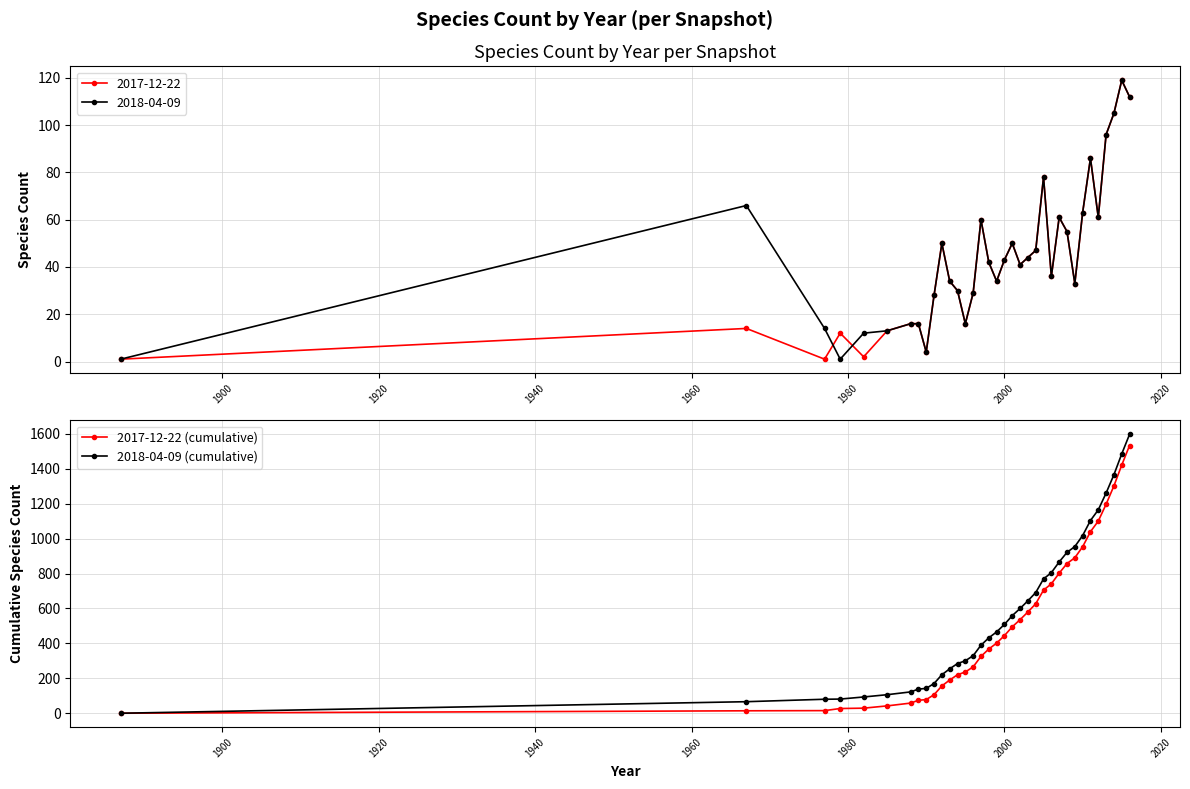

True or false: 2017-12-22 has more than 2 points higher than both neighbors.

True